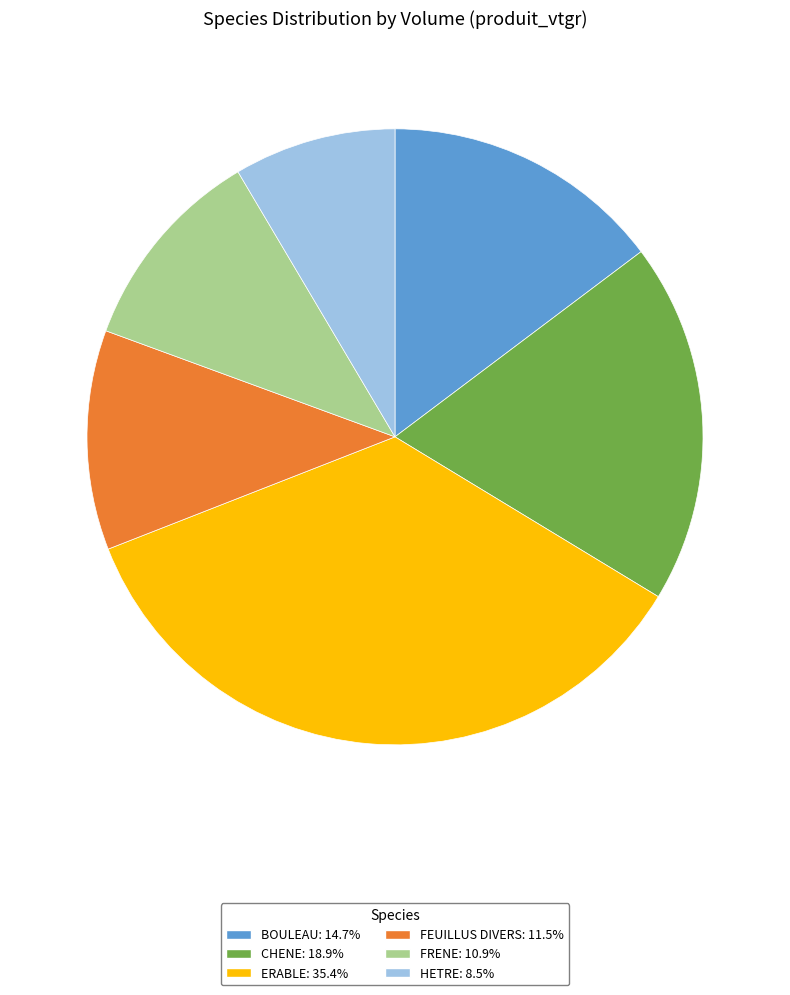

Is there any slice that represents more than half of the pie?

No